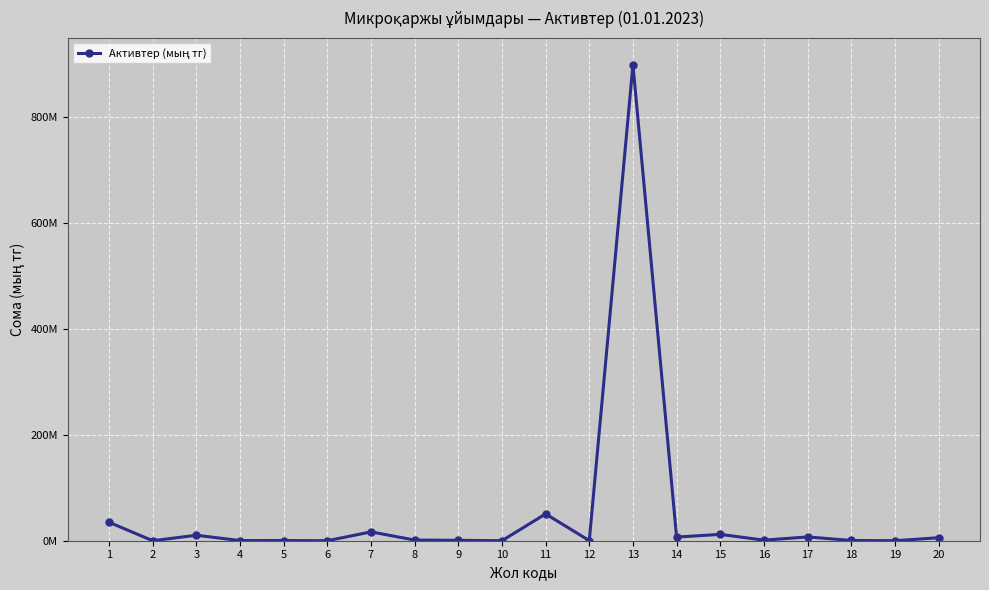

Is this an area chart (filled region under the line)?

No